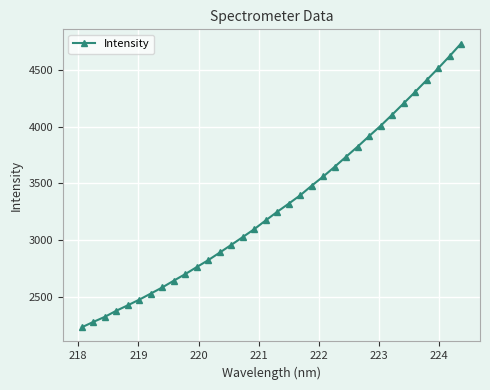

What is the difference between the maximum and minimum values?

2505.4